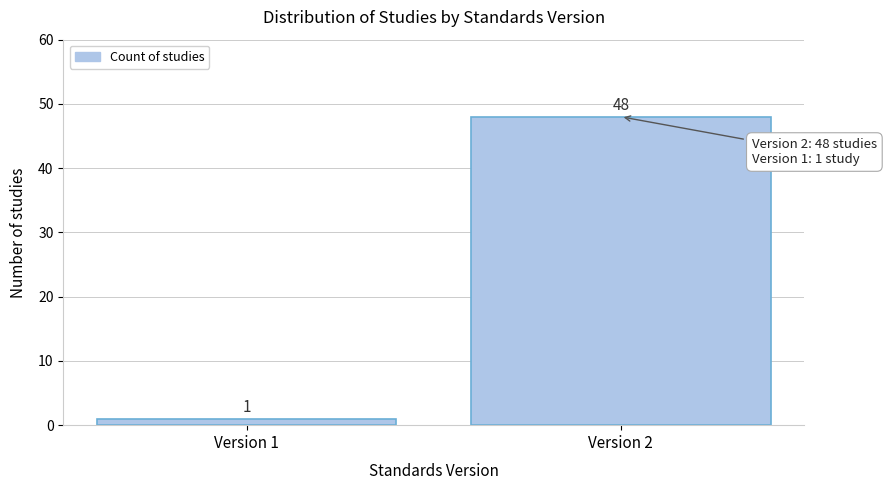

Reading left to right, list all the values displayed in this chart.

1	48